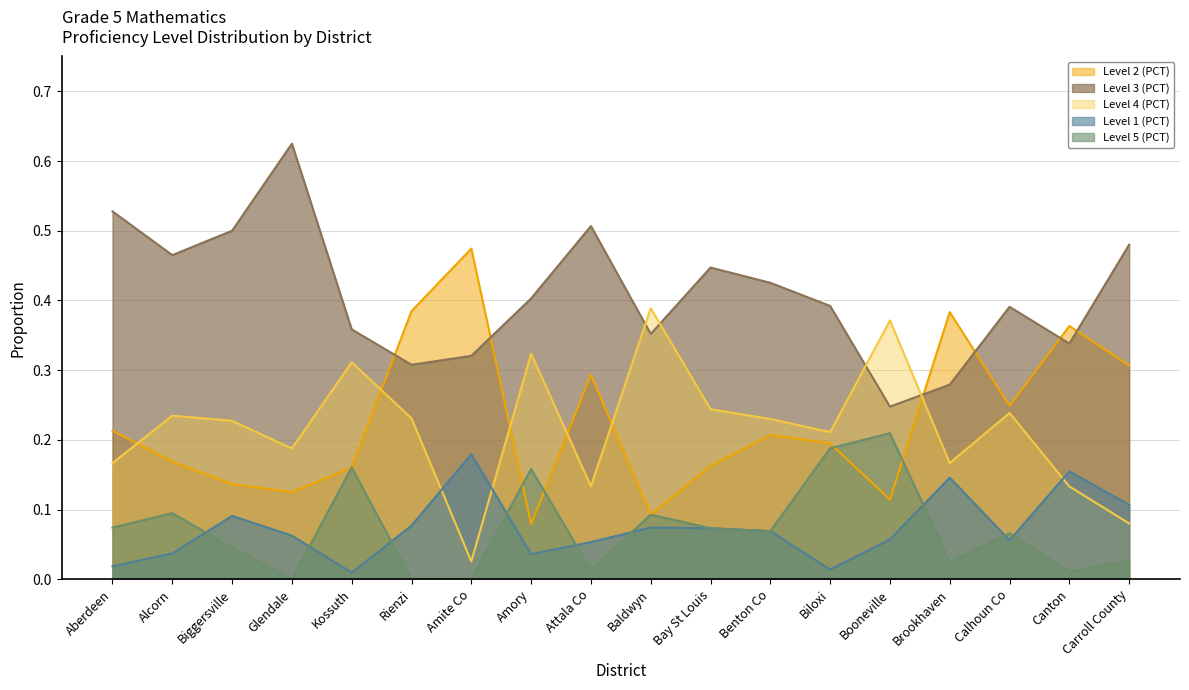

Which series has the widest spread of values?

Level 2 (PCT)